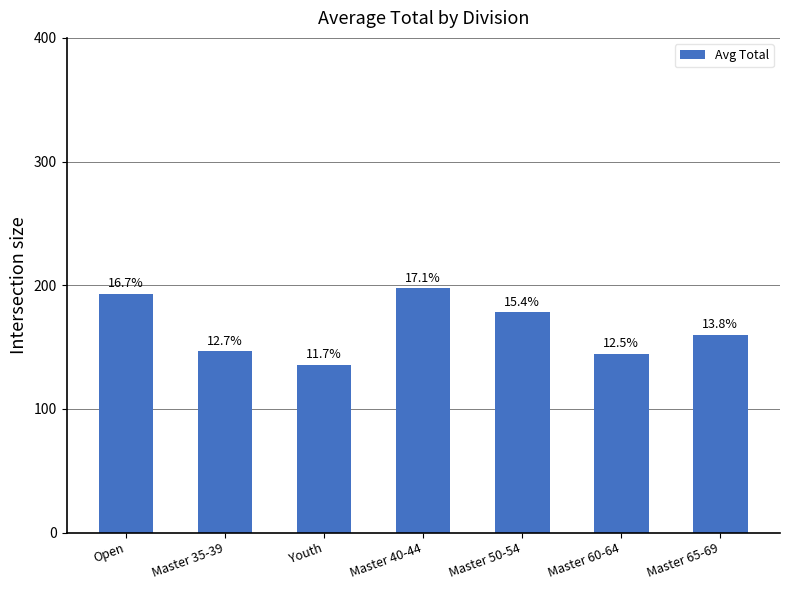

Reading left to right, transcribe all the data shown in this chart.

Open=193.3	Master 35-39=146.4	Youth=135.7	Master 40-44=197.5	Master 50-54=178.0	Master 60-64=144.5	Master 65-69=160.0